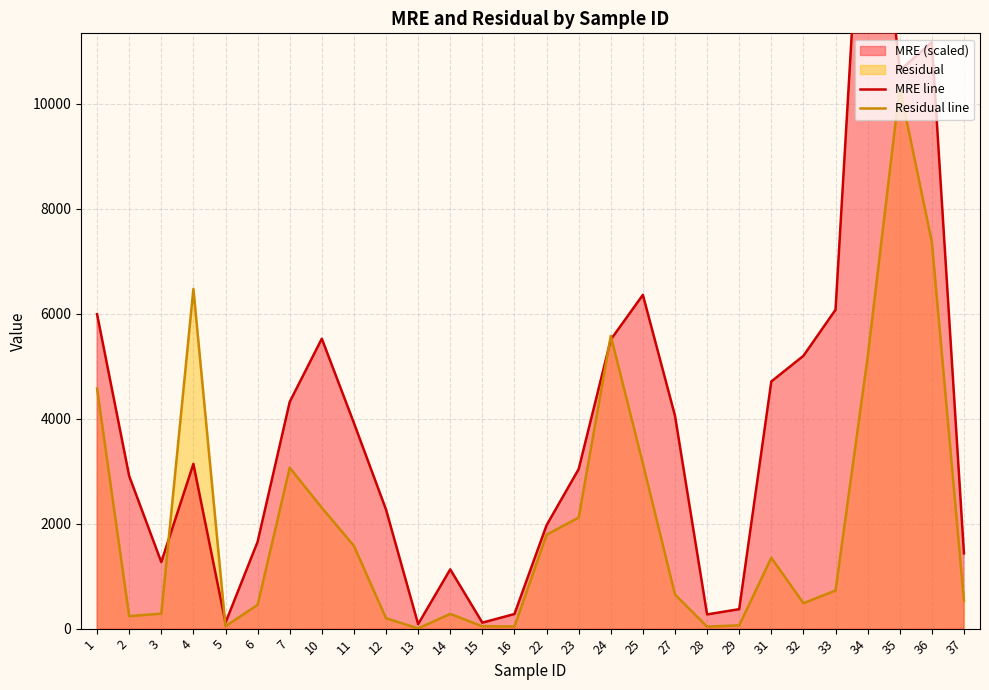

Where is Residual line nearest to the value 5159?

34